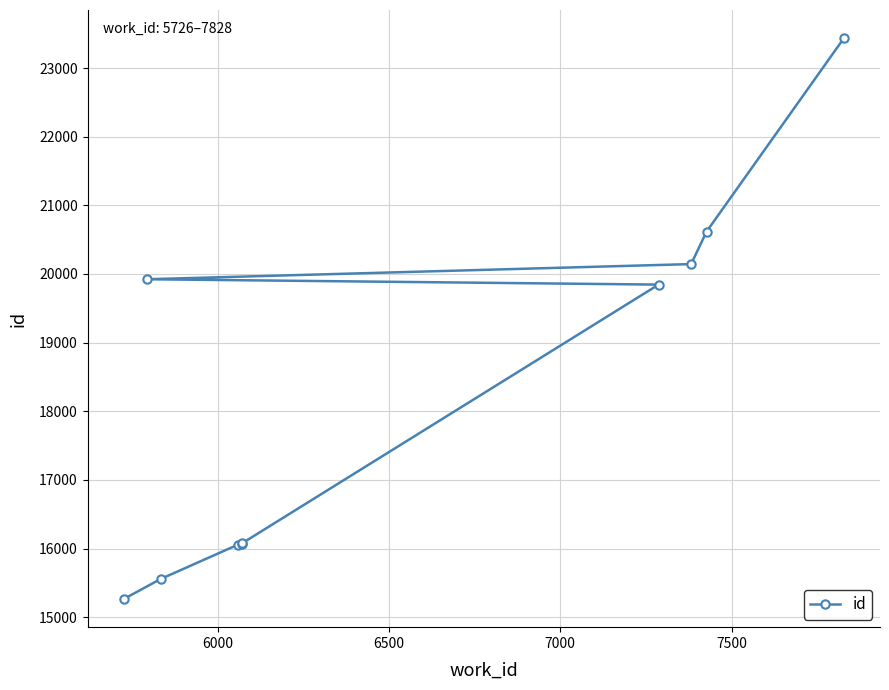

What is the difference between the maximum and second lowest values?

7881